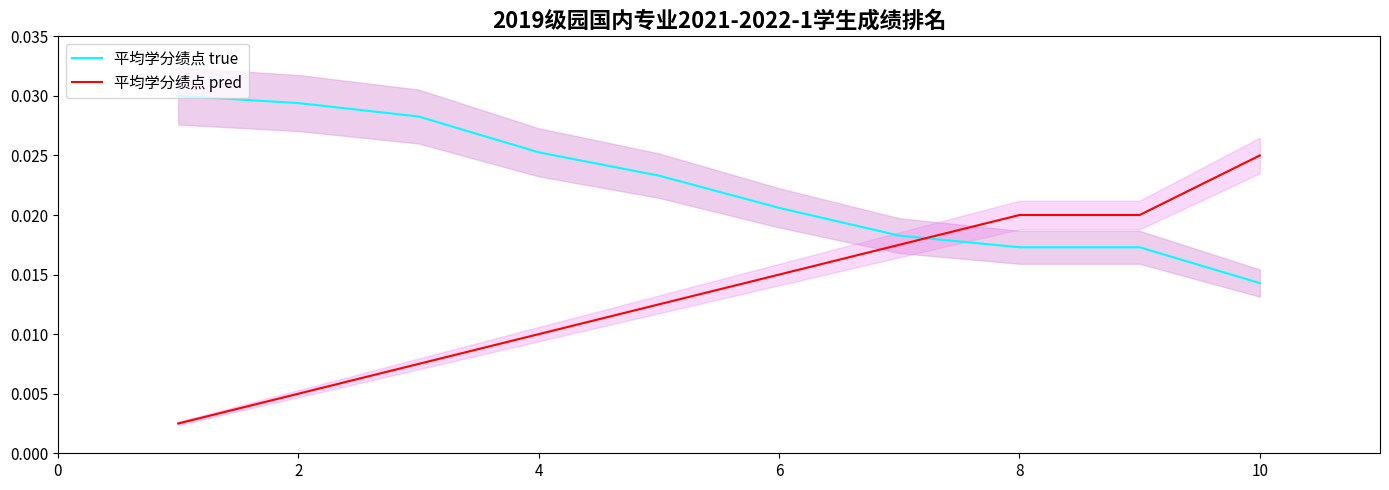

True or false: 平均学分绩点 pred and 平均学分绩点 true intersect in this chart.

True